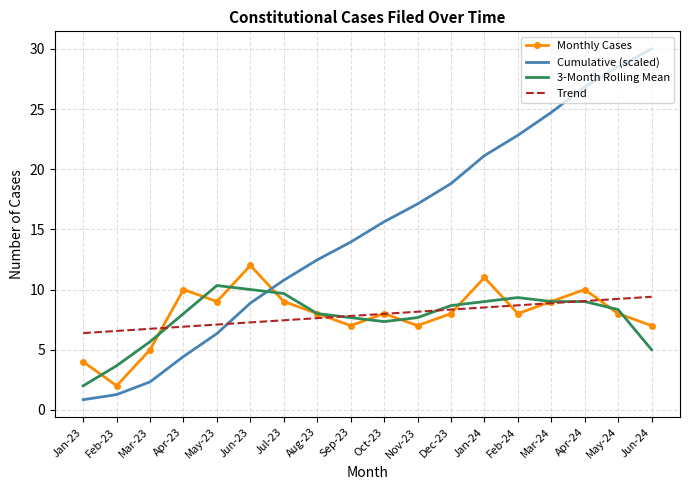

What position from the right is Jan-23?

18